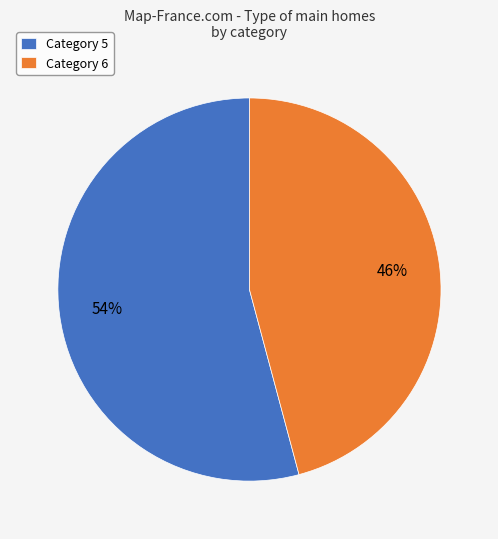

What percentage is the Category 5 slice, to the nearest percent?

54%